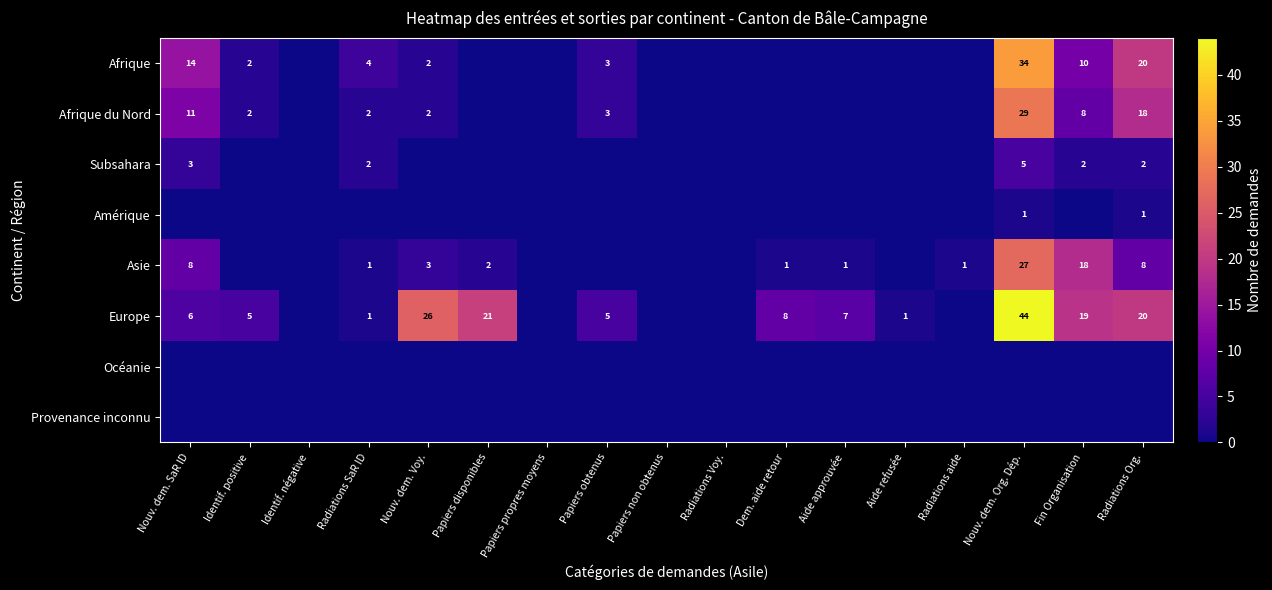

Is the value of Asie at Fin Organisation greater than the value of Afrique at Nouv. dem. Voy.?

Yes